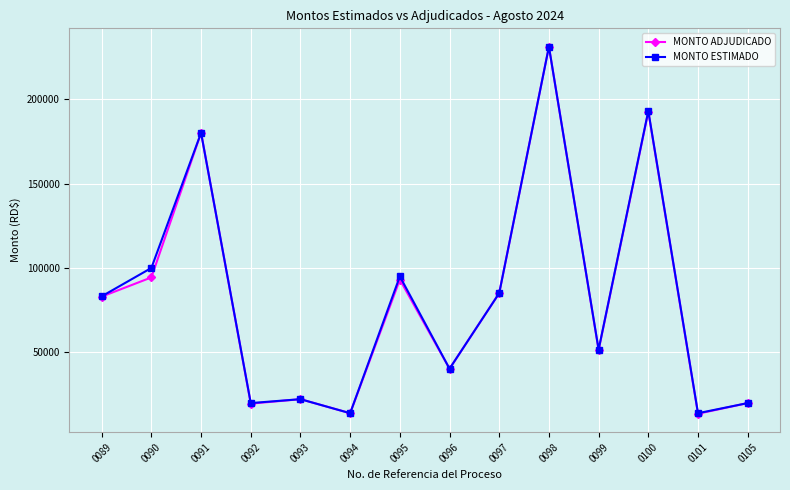

The value of MONTO ESTIMADO at 0100 is 95515.1. True or false?

False